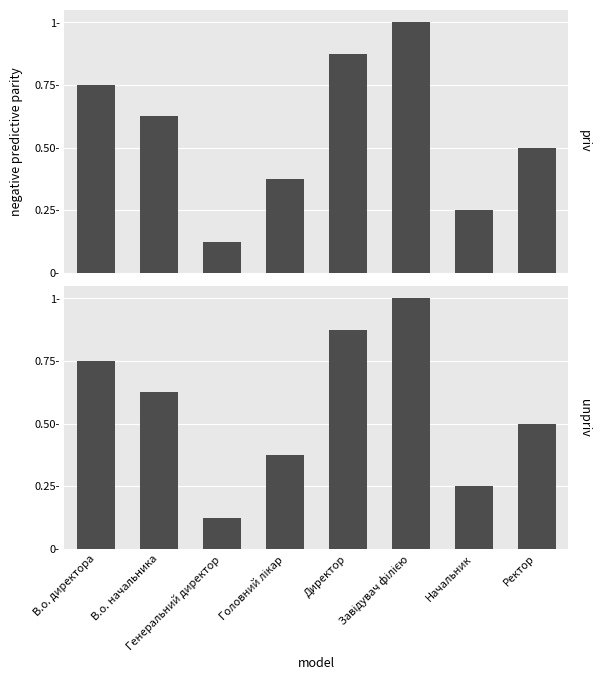

Reading left to right, list all the values displayed in this chart.

priv: В.о. директора=0.8	В.о. начальника=0.6	Генеральний директор=0.1	Головний лікар=0.4	Директор=0.9	Завідувач філією=1.0	Начальник=0.2	Ректор=0.5
unpriv: В.о. директора=0.8	В.о. начальника=0.6	Генеральний директор=0.1	Головний лікар=0.4	Директор=0.9	Завідувач філією=1.0	Начальник=0.2	Ректор=0.5